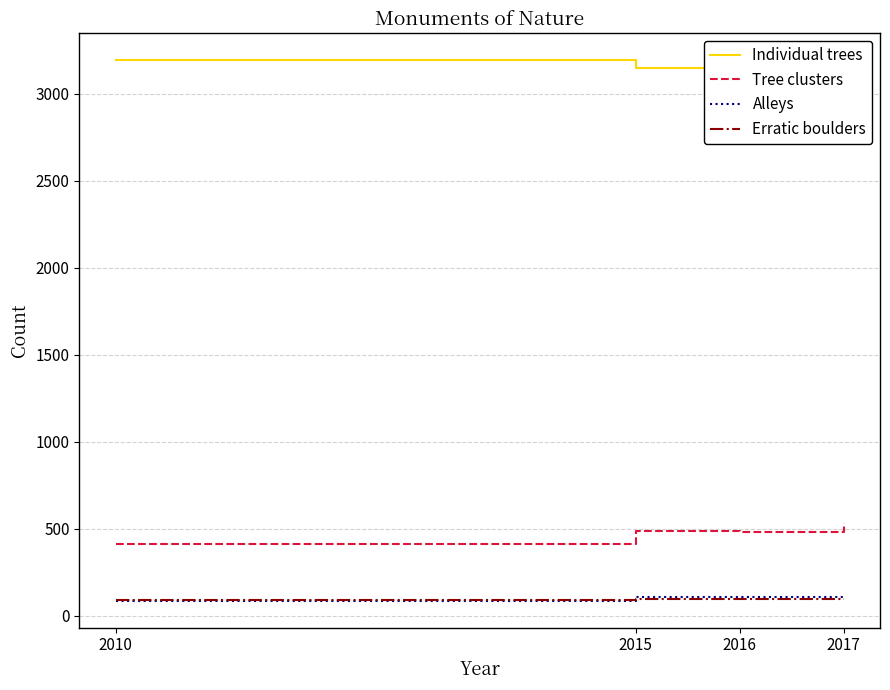

Which series has the largest total across all categories?

Individual trees